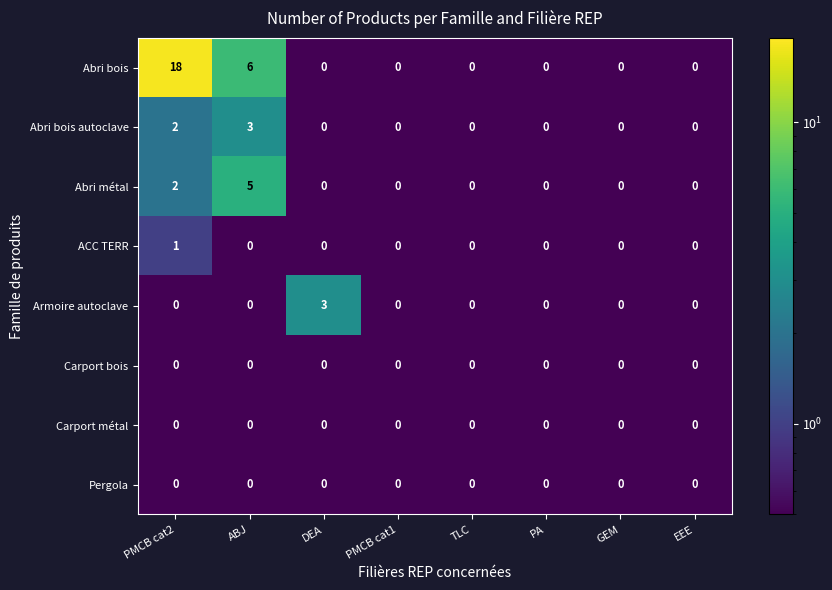

What is the difference between the maximum and minimum values in the Abri bois series?

18